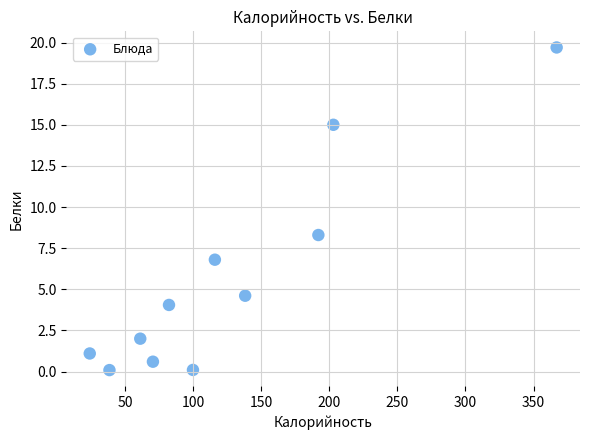

What is the range of Y values (max minus min)?

19.6